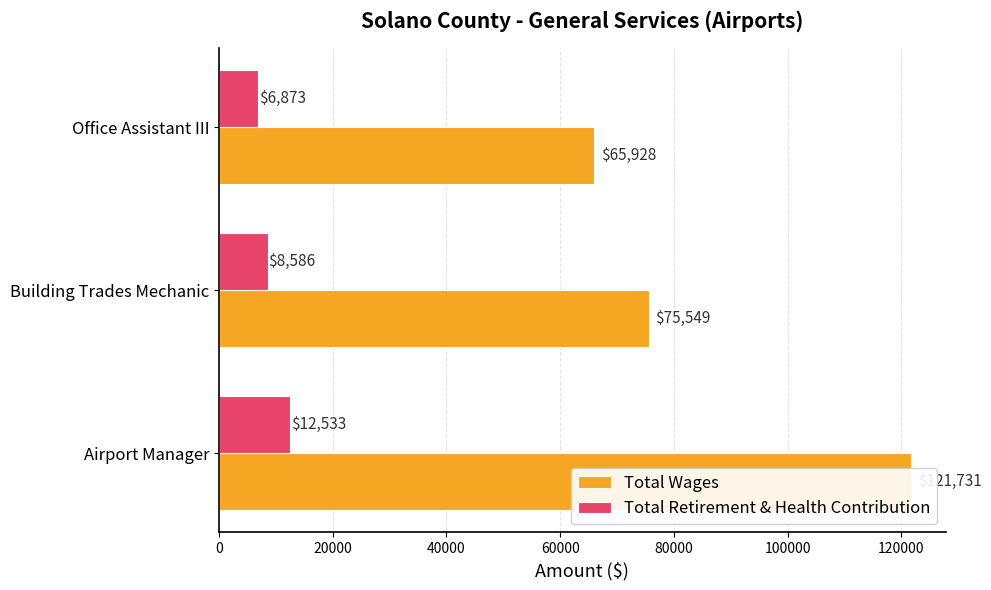

How many bars are there in each group?

2